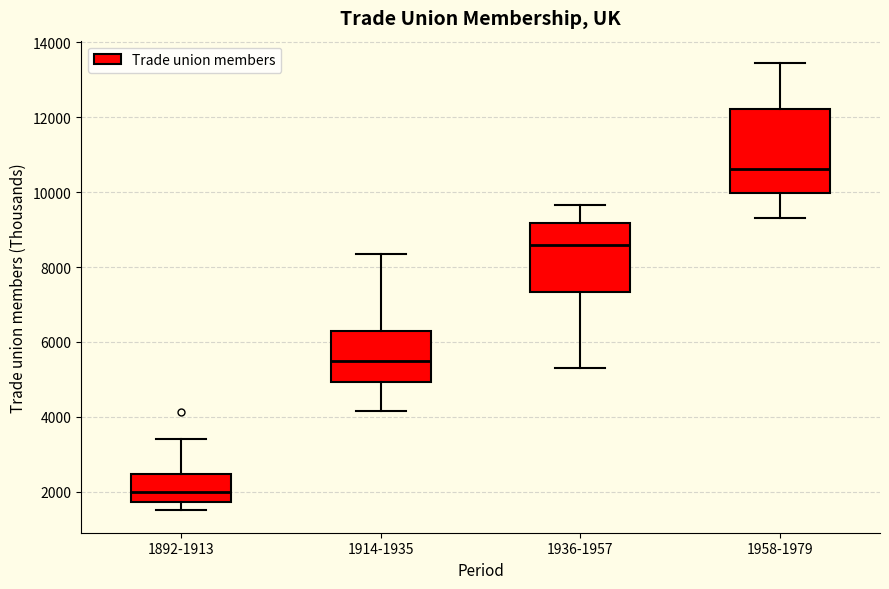

Which box's median line is the lowest?

1892-1913